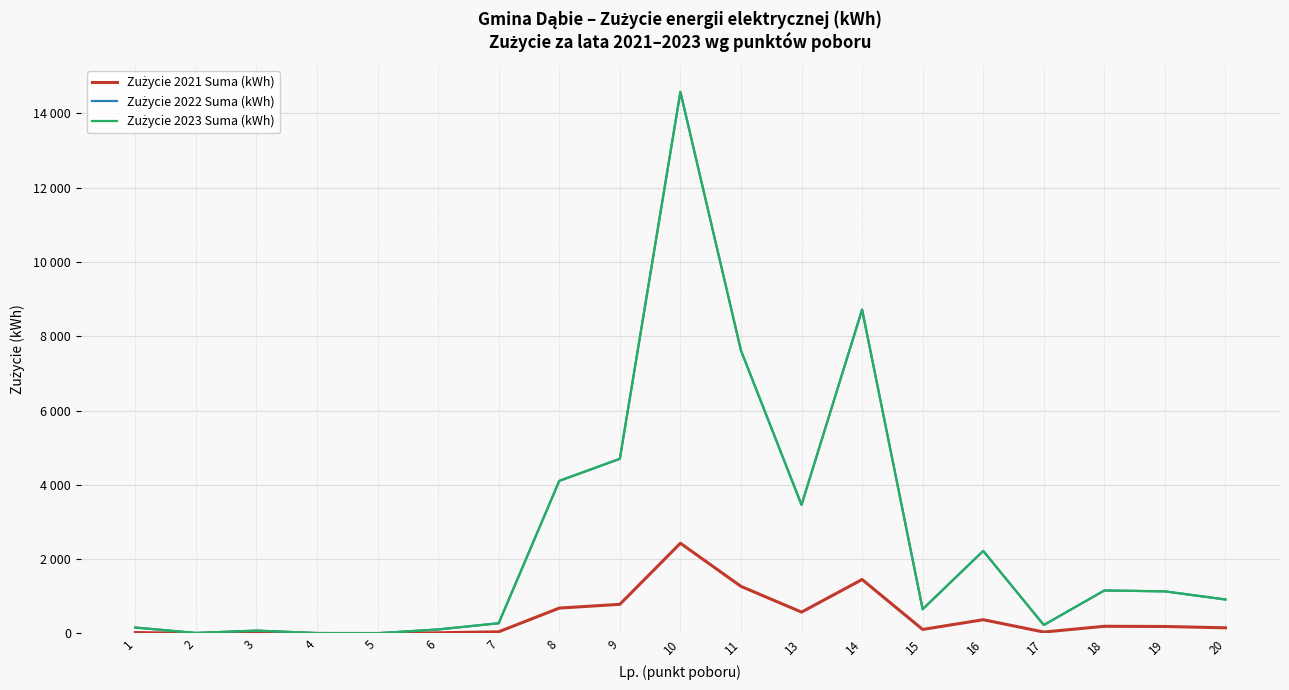

What is the spread (max minus min) of values at 19?

945